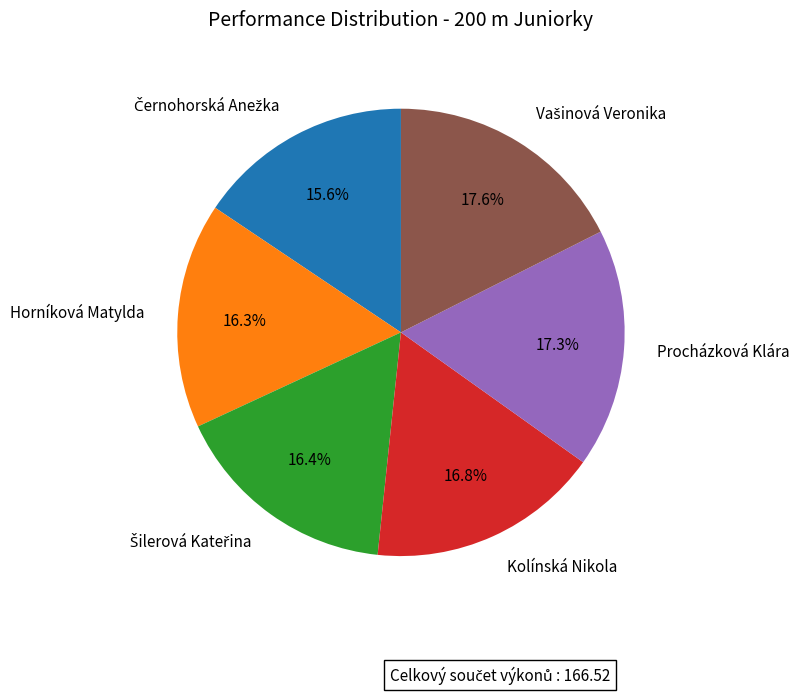

To the nearest percent, what is the difference between the largest and smallest slice percentages?

2%